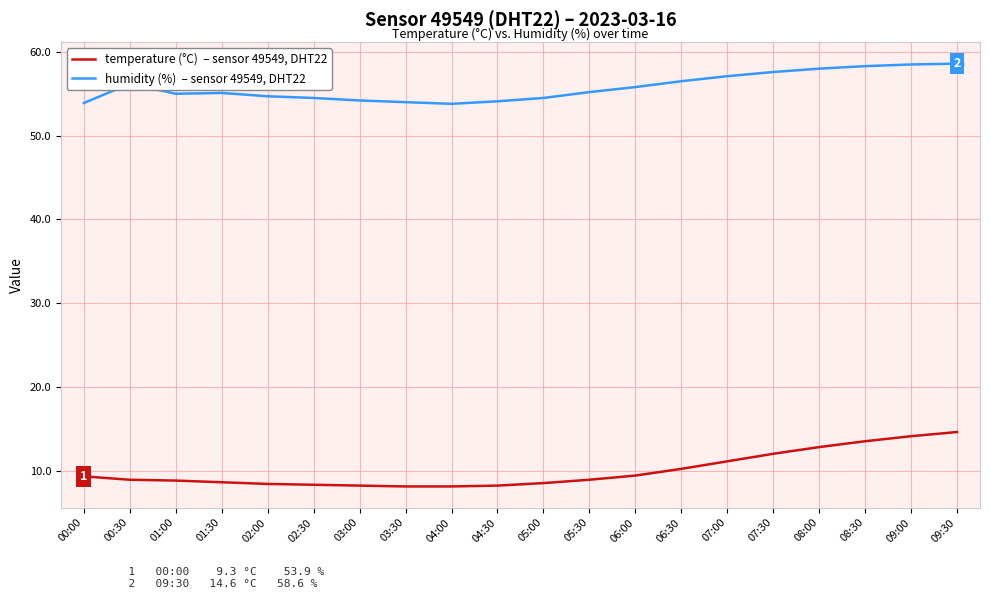

What is the total value across all series at 03:00?

62.4